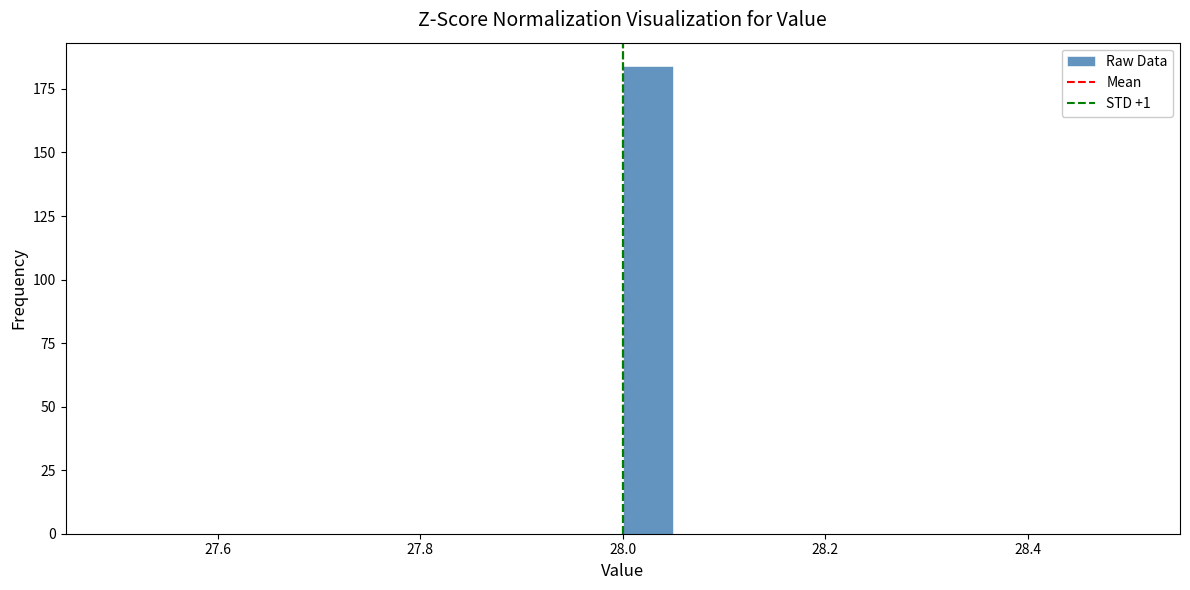

Around what value on the x-axis is the tallest bar? Give the approximate position of its centre, as read against the axis.

28.02